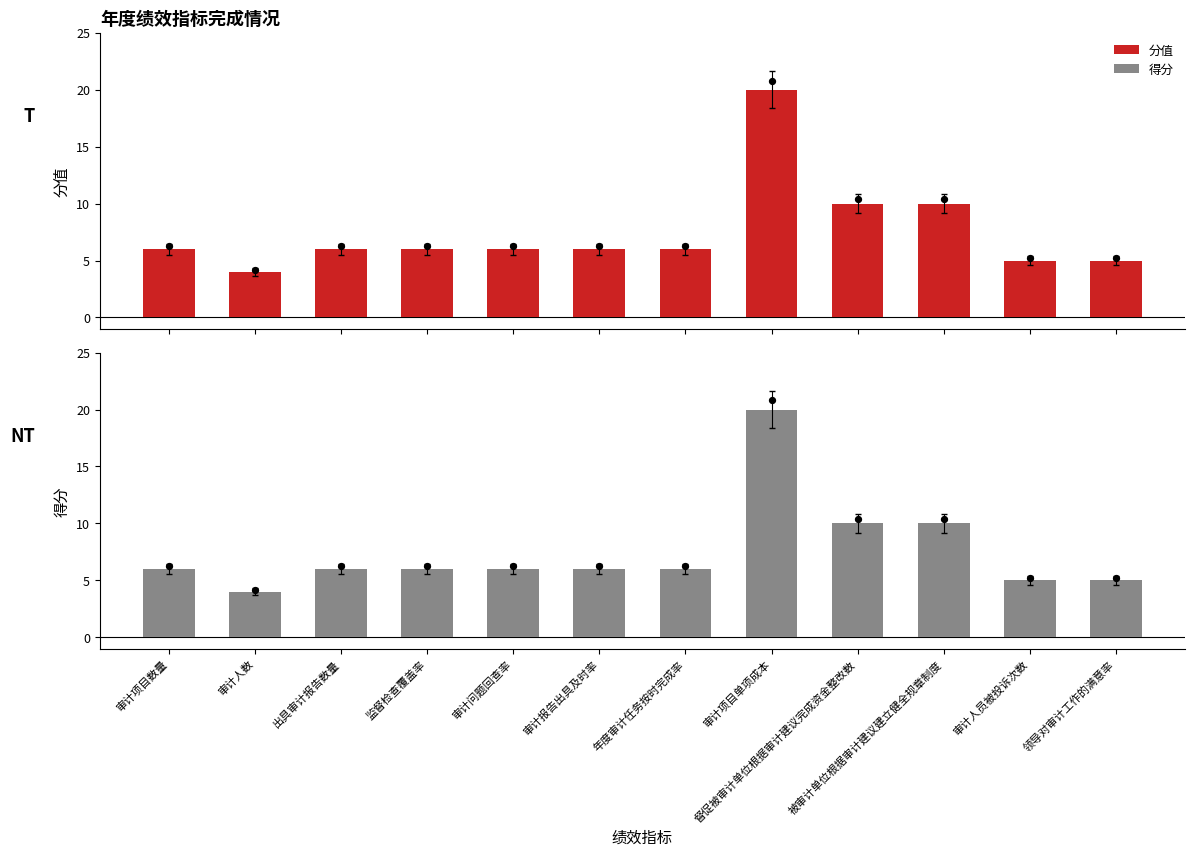

Which series contains the lowest Y value?

分值